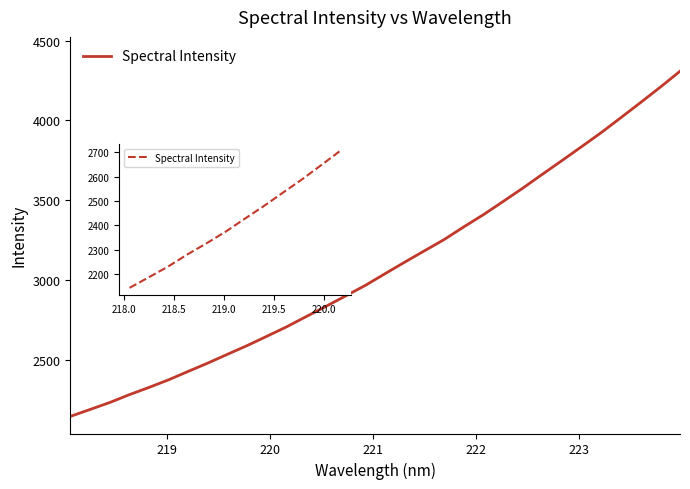

Count the number of data series in this chart.

1